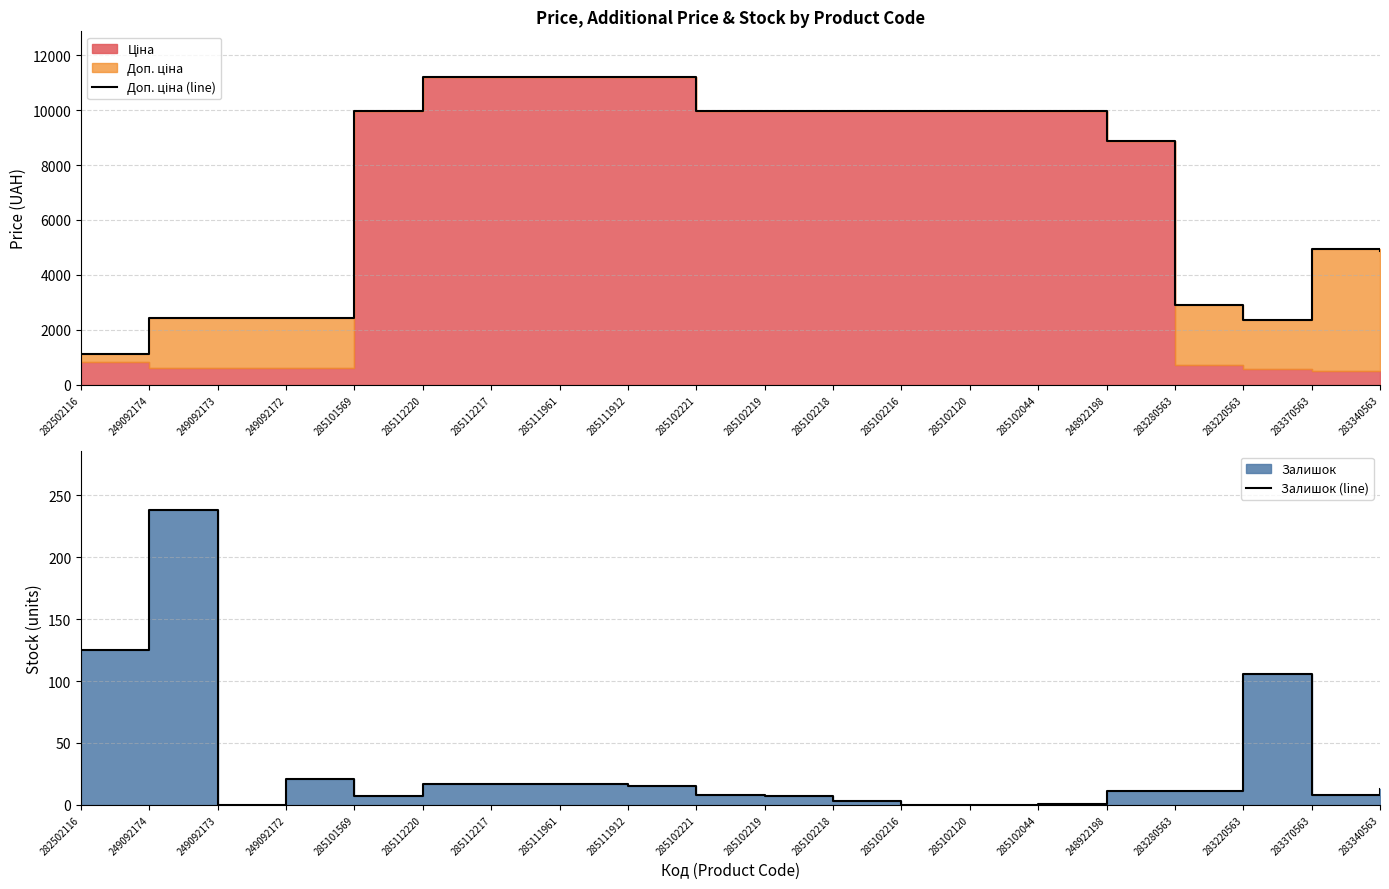

Rank the series by their maximum value, from highest to lowest.

Доп. ціна (line), Залишок (line)